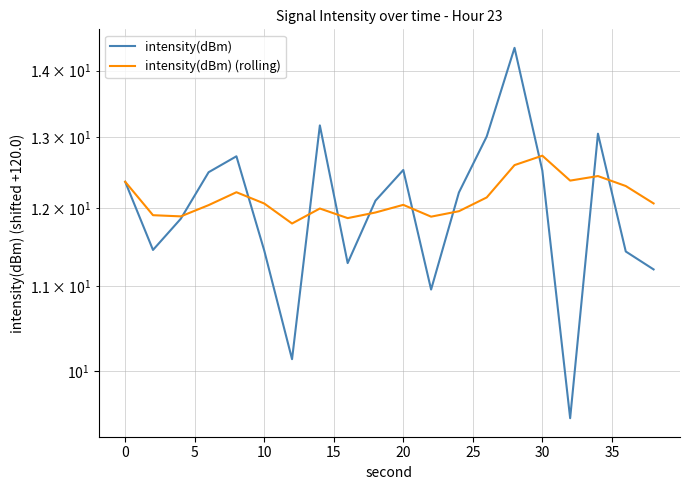

How many lines are shown in the chart?

2